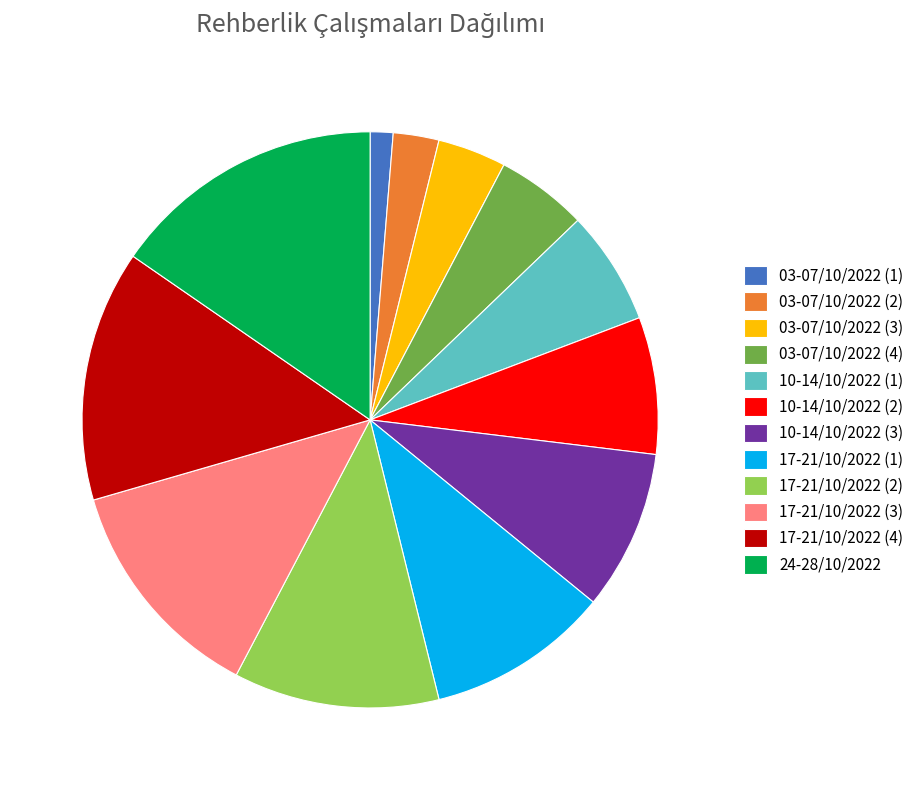

Which slice is the smallest?

03-07/10/2022 (1)